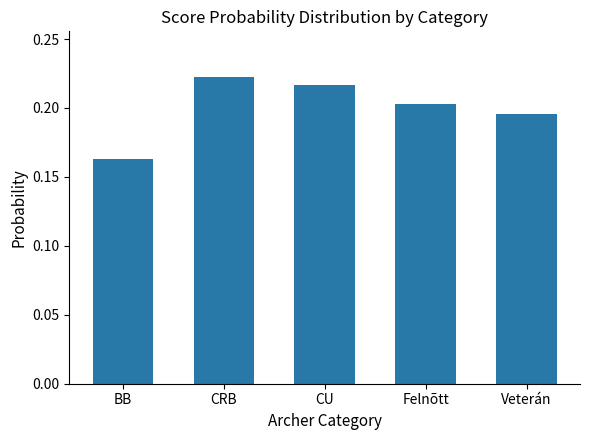

What is the sum of the values at BB and CRB?

0.4